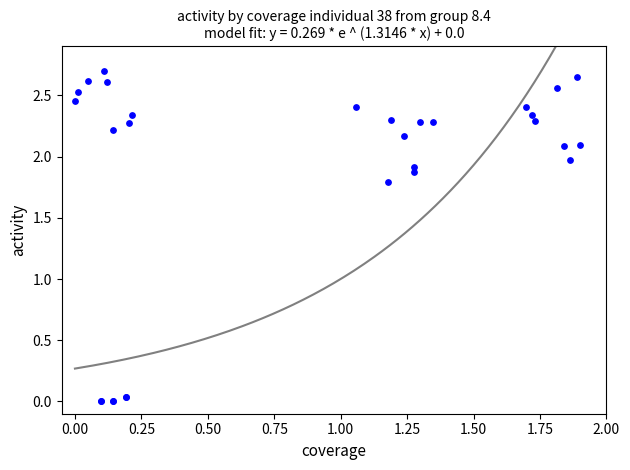

What Y value in the scatter plot is closest to 1?

1.8